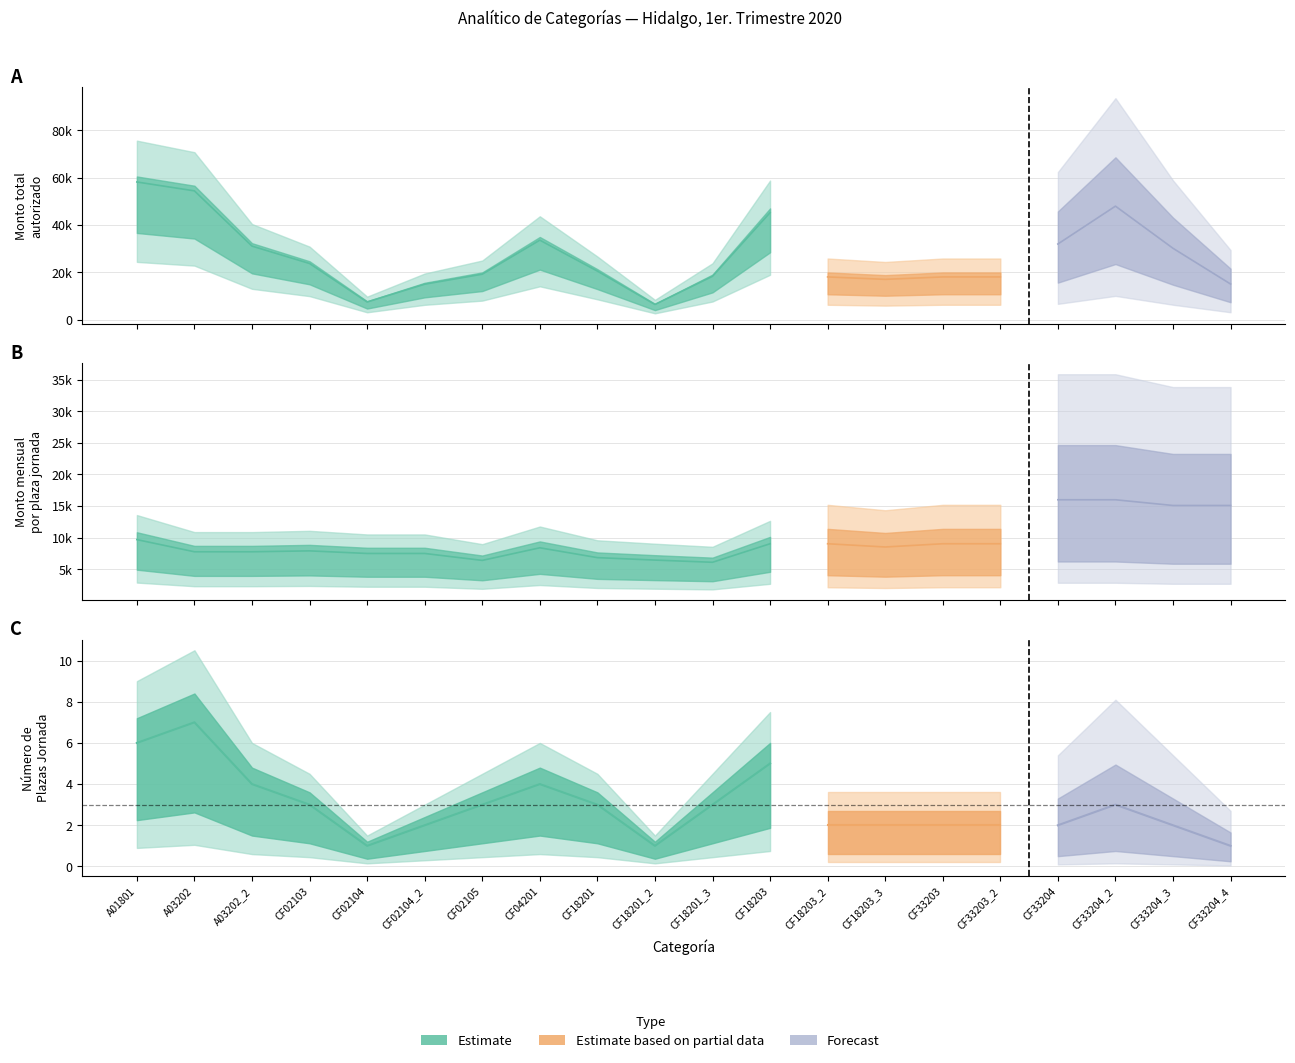

What is the spread (max minus min) of values at CF02104_2?

15019.6